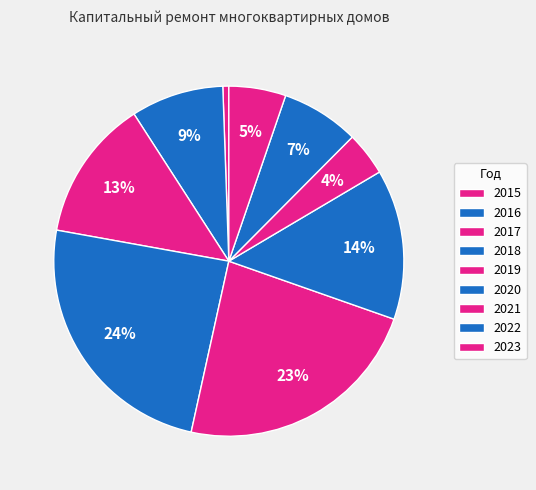

Which category has the smallest portion of the pie?

2015